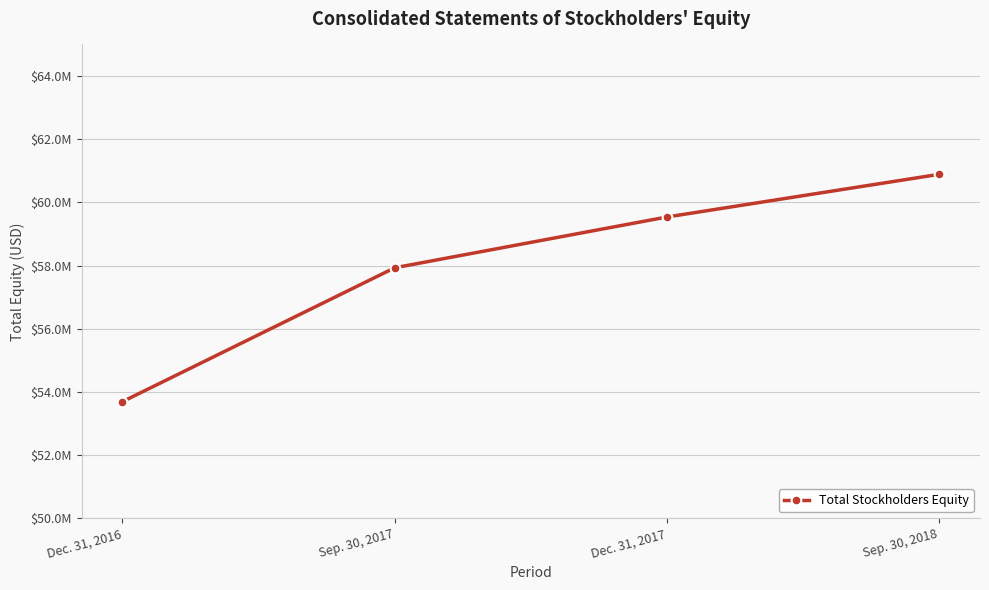

Does the chart have visible grid lines?

Yes